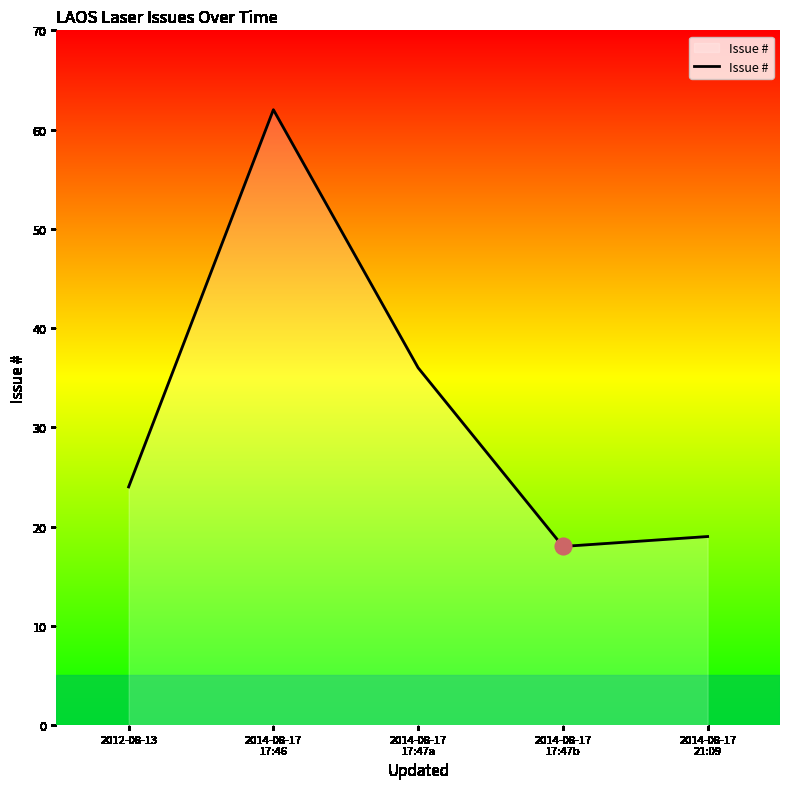

List the labels in order of value, largest first.

2014-08-17
17:46, 2014-08-17
17:47a, 2012-08-13, 2014-08-17
21:09, 2014-08-17
17:47b